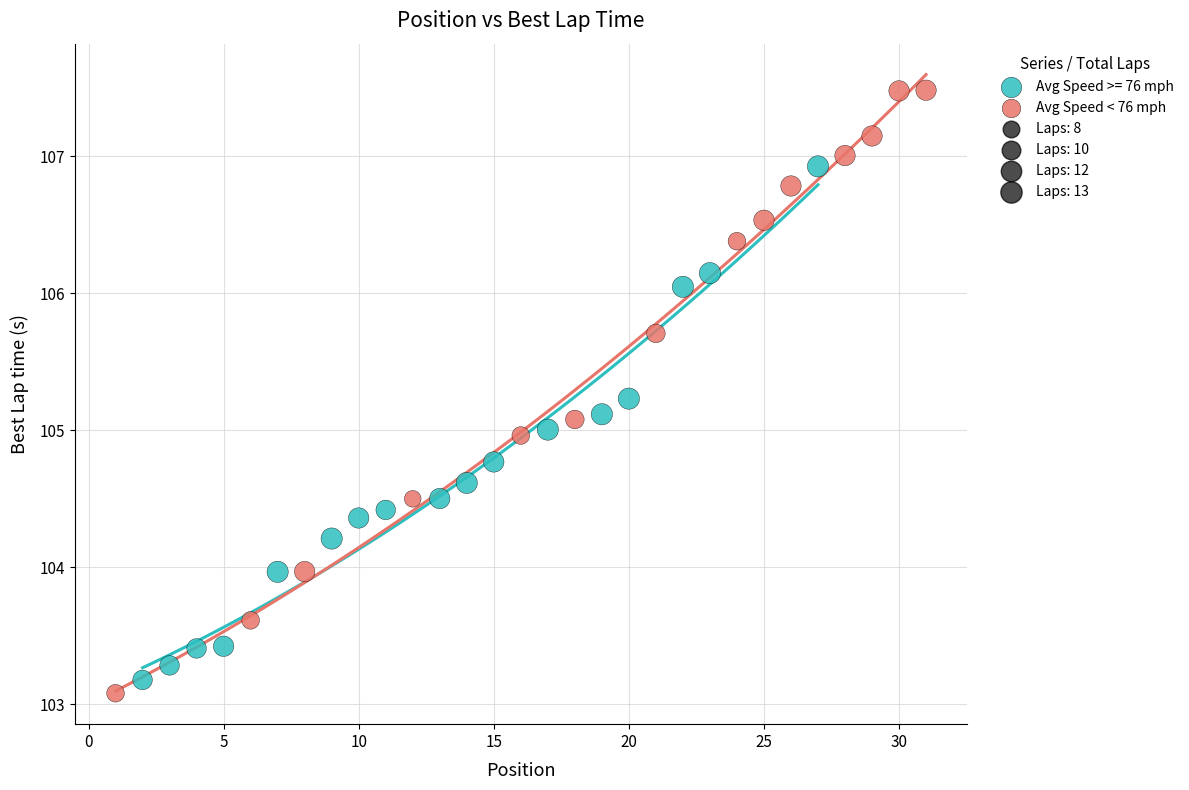

Which series has the widest spread of Y values?

Avg Speed < 76 mph